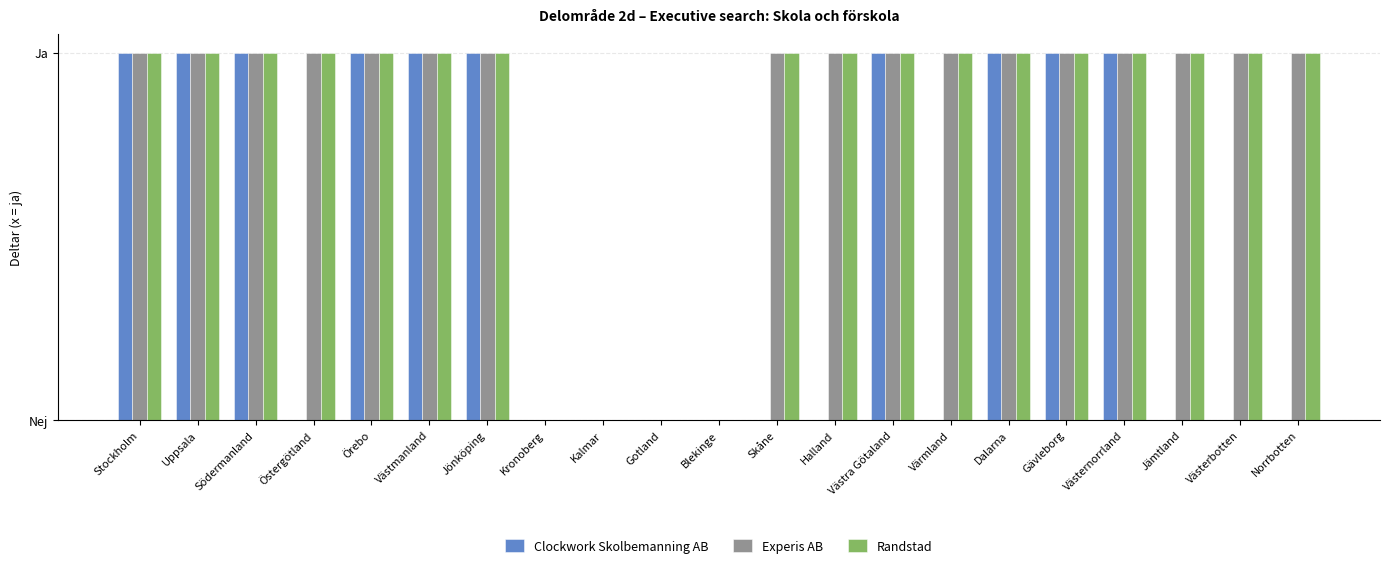

What are all the series names shown in the legend?

Clockwork Skolbemanning AB, Experis AB, Randstad